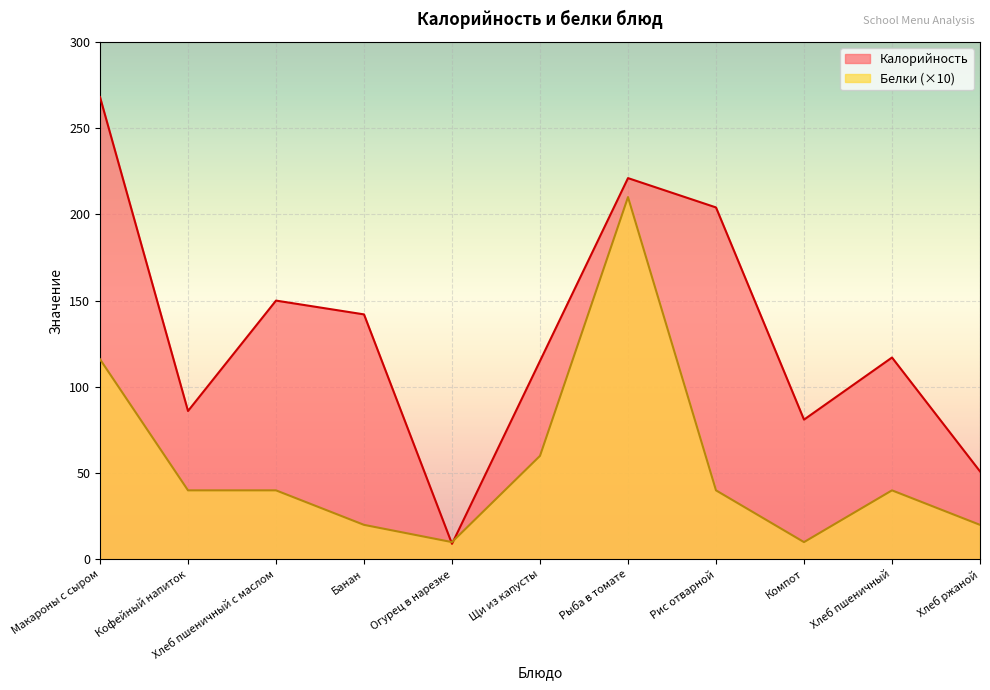

What is the sum of all Калорийность values?

1444